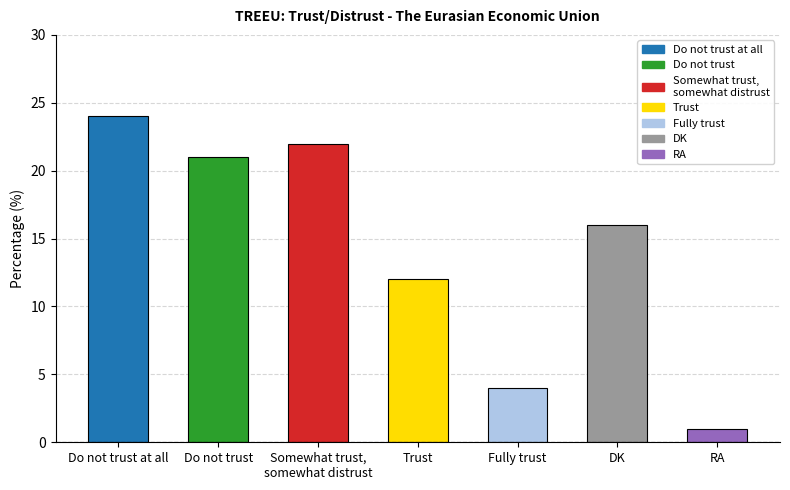

Is it true that the value at DK is 16?

True